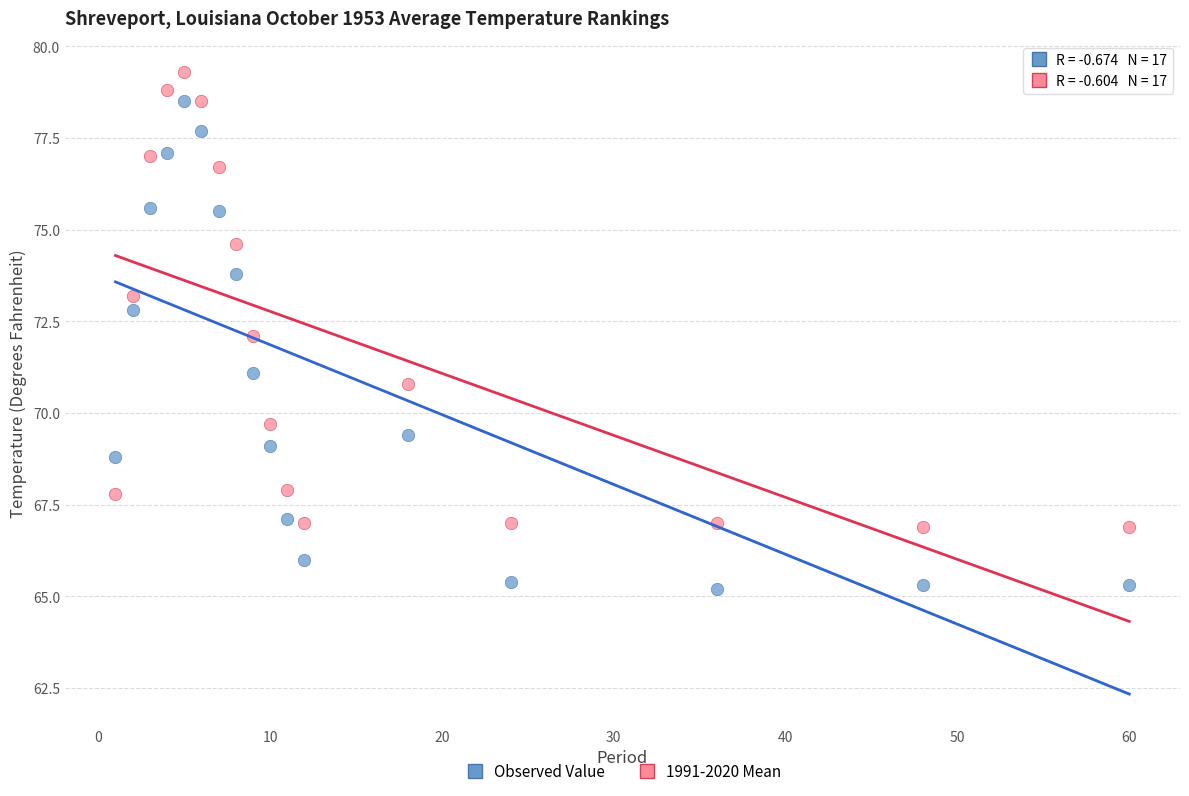

Which series contains the lowest Y value?

Observed Value